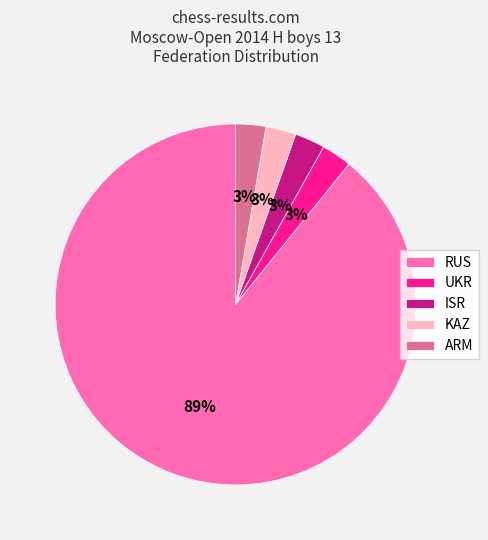

Combined, do KAZ and UKR account for over 50%?

No